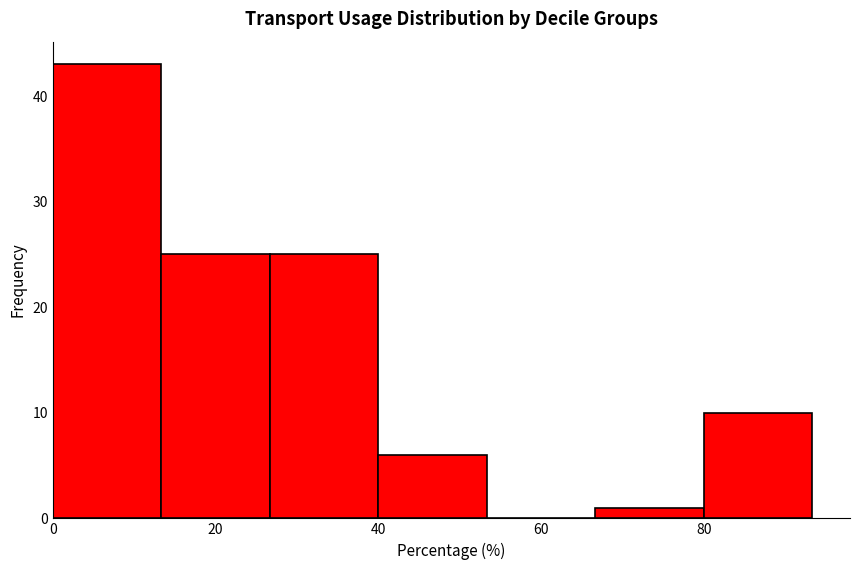

What is the height of the bar covering 66 to 80 on the x-axis? Neither the bar edges nor the heights are printed on the chart, so give them approximately, as read against the axes.

1